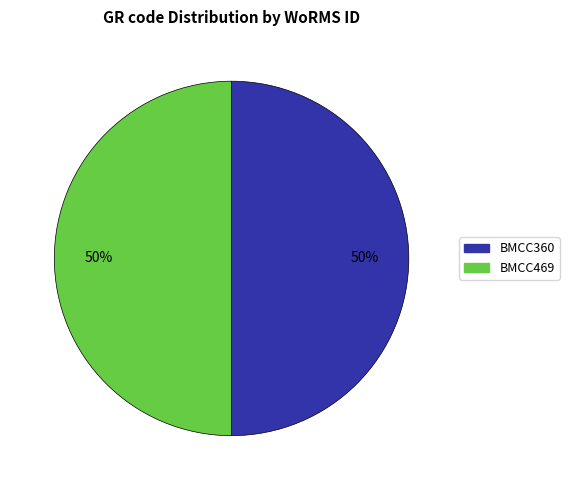

Do BMCC469 and BMCC360 together represent more than half of the pie?

Yes